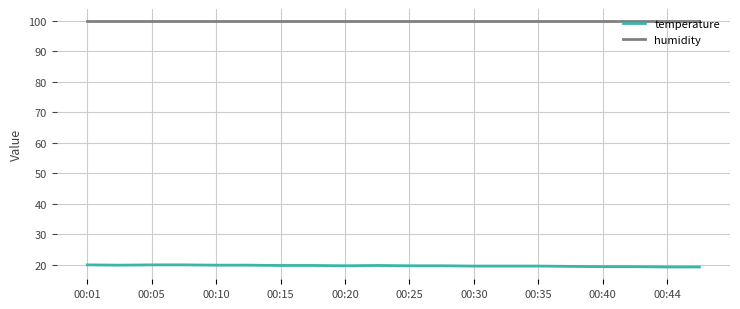

What is the lowest value of the temperature series?

19.2